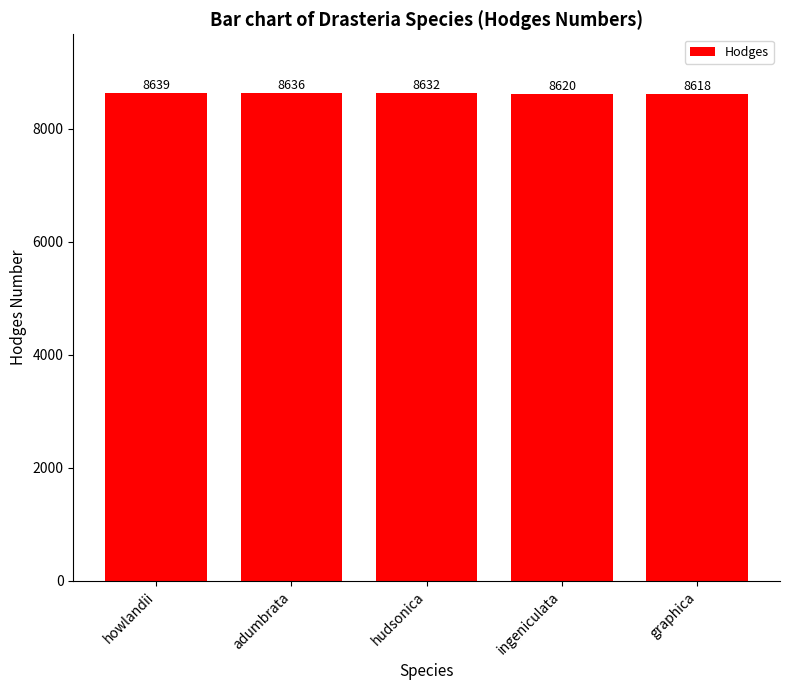

Reading left to right, what are all the values shown in this chart?

8639	8636	8632	8620	8618